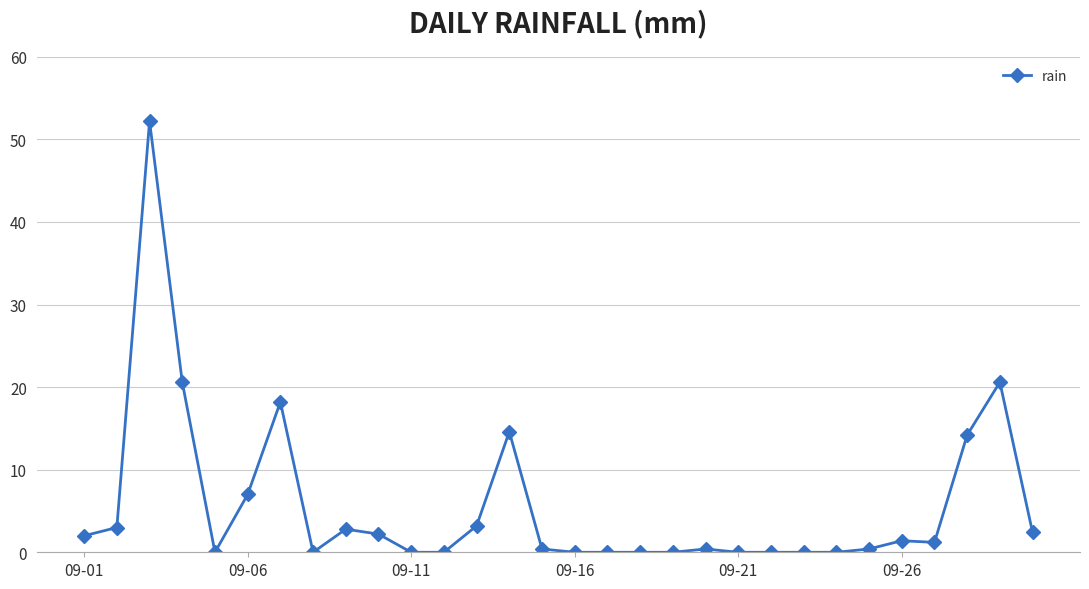

What is the maximum value shown in the chart?

52.2